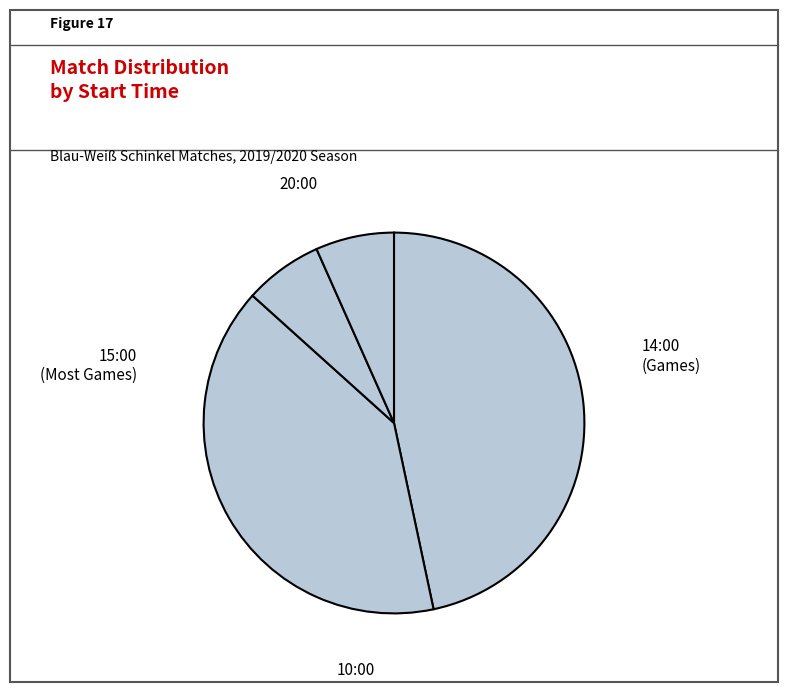

Which slice is the largest?

14:00